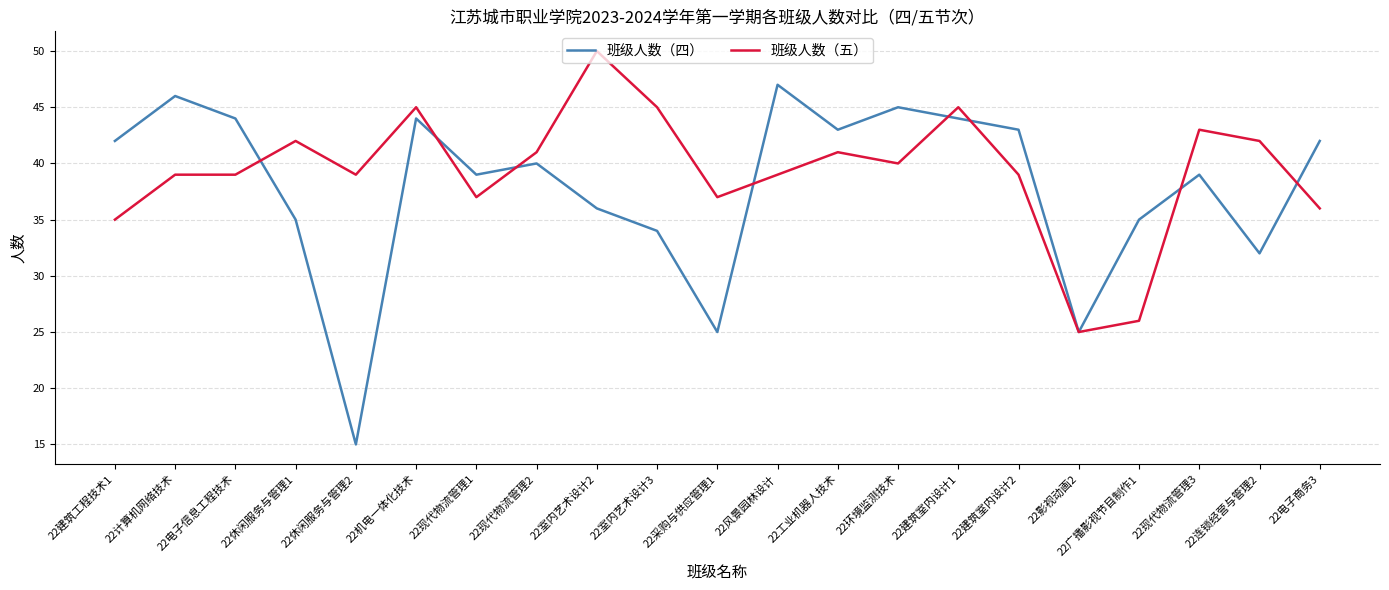

Reading left to right, transcribe all the data shown in this chart.

班级人数（四）: 42	46	44	35	15	44	39	40	36	34	25	47	43	45	44	43	25	35	39	32	42
班级人数（五）: 35	39	39	42	39	45	37	41	50	45	37	39	41	40	45	39	25	26	43	42	36